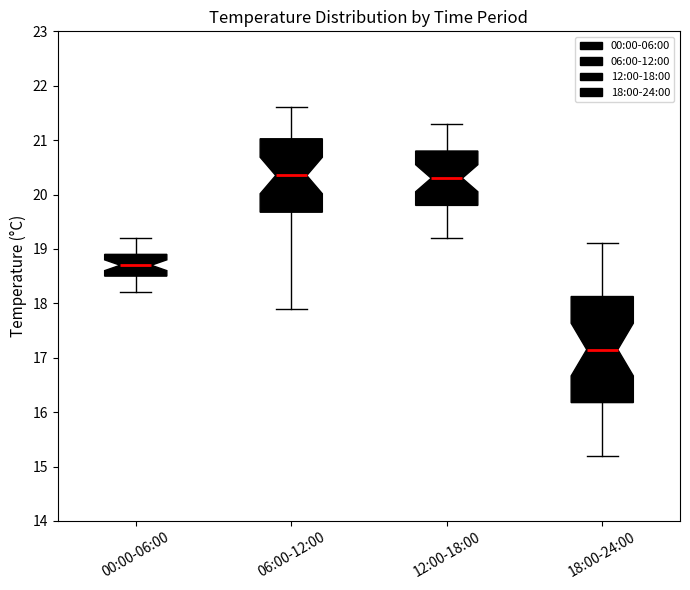

Reading left to right, read every box against the y-axis: the position of its median line, the range the box covers, and the ends of its whiskers. The values are not printed on the chart, so give them approximately, as read against the axis.

00:00-06:00: median 18.7, box 18.5 to 18.9, whiskers 18.2 to 19.2
06:00-12:00: median 20.4, box 19.7 to 21.0, whiskers 17.9 to 21.6
12:00-18:00: median 20.3, box 19.8 to 20.8, whiskers 19.2 to 21.3
18:00-24:00: median 17.2, box 16.2 to 18.1, whiskers 15.2 to 19.1